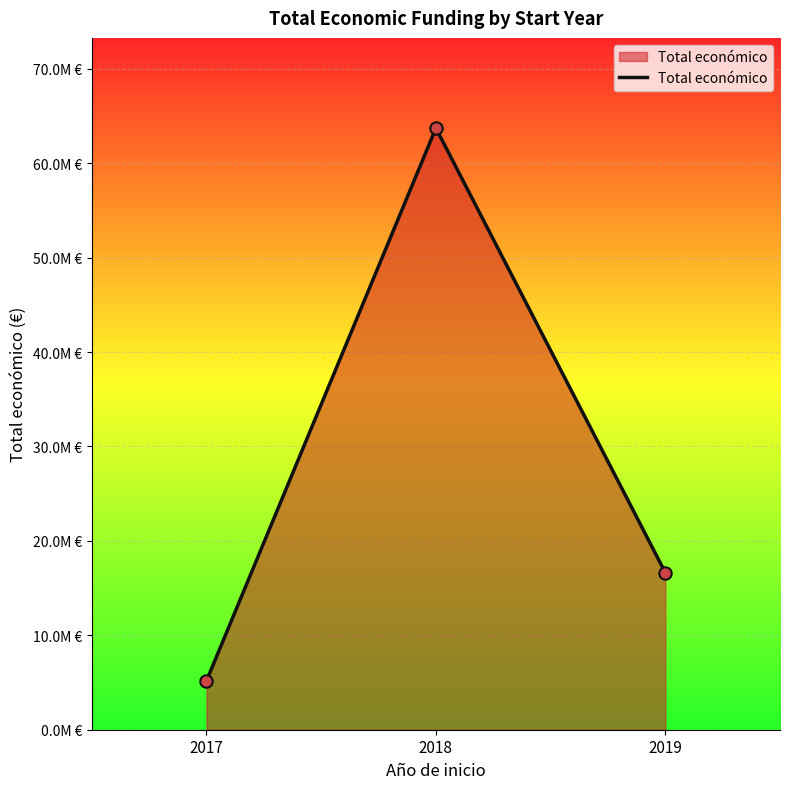

Which has a higher value, 2019 or 2018?

2018